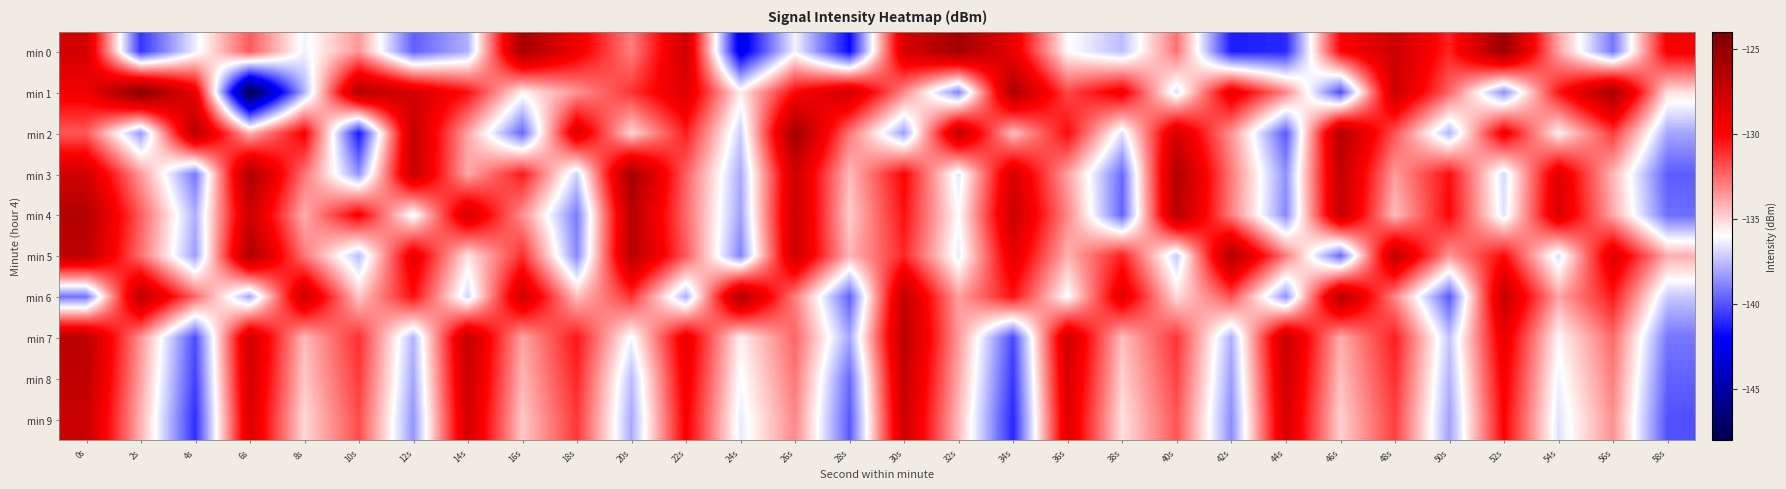

Reading right to left, extract all data points from this chart.

min 0: 58s=-129.7	56s=-139.2	54s=-133.9	52s=-125.3	50s=-130.8	48s=-127.7	46s=-130.1	44s=-141.0	42s=-141.3	40s=-132.7	38s=-137.6	36s=-135.9	34s=-129.0	32s=-125.8	30s=-128.2	28s=-141.8	26s=-136.3	24s=-142.8	22s=-127.7	20s=-133.0	18s=-129.4	16s=-125.9	14s=-137.8	12s=-139.7	10s=-133.6	8s=-136.3	6s=-132.1	4s=-136.4	2s=-140.8	0s=-128.0
min 1: 58s=-135.3	56s=-125.9	54s=-130.5	52s=-138.7	50s=-132.4	48s=-127.6	46s=-140.2	44s=-133.1	42s=-128.9	40s=-136.8	38s=-129.4	36s=-131.7	34s=-126.3	32s=-138.9	30s=-133.2	28s=-127.8	26s=-130.1	24s=-135.6	22s=-128.5	20s=-131.2	18s=-133.5	16s=-135.7	14s=-130.3	12s=-128.0	10s=-126.5	8s=-137.9	6s=-148.0	4s=-129.0	2s=-124.3	0s=-129.5
min 2: 58s=-138.1	56s=-131.4	54s=-135.7	52s=-129.3	50s=-137.8	48s=-132.0	46s=-126.4	44s=-139.9	42s=-133.5	40s=-128.1	38s=-136.7	36s=-130.2	34s=-134.6	32s=-127.1	30s=-138.3	28s=-132.8	26s=-125.6	24s=-137.2	22s=-130.7	20s=-135.1	18s=-128.4	16s=-139.6	14s=-133.9	12s=-127.3	10s=-141.5	8s=-129.8	6s=-134.2	4s=-126.7	2s=-138.4	0s=-132.1
min 3: 58s=-139.8	56s=-134.3	54s=-128.6	52s=-136.9	50s=-130.3	48s=-133.7	46s=-127.2	44s=-138.6	42s=-132.9	40s=-126.3	38s=-139.5	36s=-133.8	34s=-128.2	32s=-136.6	30s=-130.0	28s=-134.4	26s=-127.8	24s=-138.0	22s=-132.3	20s=-125.7	18s=-137.1	16s=-130.6	14s=-134.0	12s=-127.4	10s=-138.5	8s=-132.7	6s=-126.1	4s=-139.2	2s=-133.6	0s=-127.9
min 4: 58s=-139.4	56s=-134.0	54s=-128.3	52s=-136.7	50s=-130.1	48s=-134.5	46s=-127.3	44s=-138.8	42s=-133.0	40s=-126.6	38s=-139.7	36s=-133.2	34s=-127.6	32s=-136.0	30s=-130.4	28s=-134.8	26s=-127.5	24s=-138.2	22s=-132.5	20s=-126.8	18s=-139.1	16s=-133.4	14s=-128.0	12s=-136.3	10s=-129.7	8s=-134.1	6s=-127.7	4s=-137.9	2s=-132.2	0s=-126.5
min 5: 58s=-134.1	56s=-128.5	54s=-136.8	52s=-130.2	50s=-133.6	48s=-127.1	46s=-139.6	44s=-132.9	42s=-126.4	40s=-137.3	38s=-130.7	36s=-134.2	34s=-128.8	32s=-136.5	30s=-130.9	28s=-134.3	26s=-127.7	24s=-138.9	22s=-132.1	20s=-126.7	18s=-138.8	16s=-131.1	14s=-135.4	12s=-128.9	10s=-137.6	8s=-132.8	6s=-126.2	4s=-138.3	2s=-132.6	0s=-127.0
min 6: 58s=-137.3	56s=-130.6	54s=-133.9	52s=-127.4	50s=-139.9	48s=-133.2	46s=-126.5	44s=-138.6	42s=-131.9	40s=-135.2	38s=-128.7	36s=-136.1	34s=-130.4	32s=-133.8	30s=-127.2	28s=-139.7	26s=-133.0	24s=-126.3	22s=-137.9	20s=-131.2	18s=-134.5	16s=-127.8	14s=-137.0	12s=-130.3	10s=-134.7	8s=-127.6	6s=-138.1	4s=-132.4	2s=-126.9	0s=-139.3
min 7: 58s=-139.2	56s=-132.5	54s=-135.8	52s=-129.1	50s=-137.4	48s=-130.7	46s=-134.1	44s=-127.4	42s=-137.9	40s=-131.2	38s=-134.5	36s=-127.8	34s=-140.3	32s=-133.6	30s=-126.9	28s=-138.1	26s=-132.4	24s=-135.7	22s=-129.0	20s=-136.2	18s=-130.5	16s=-133.9	14s=-127.3	12s=-137.8	10s=-131.1	8s=-134.4	6s=-127.7	4s=-140.2	2s=-133.5	0s=-126.8
min 8: 58s=-139.7	56s=-133.0	54s=-136.3	52s=-129.6	50s=-137.8	48s=-131.1	46s=-134.5	44s=-127.8	42s=-138.3	40s=-131.6	38s=-134.9	36s=-128.2	34s=-140.7	32s=-134.0	30s=-127.3	28s=-139.5	26s=-132.8	24s=-136.1	22s=-129.4	20s=-137.6	18s=-130.9	16s=-134.3	14s=-127.6	12s=-138.1	10s=-131.4	8s=-134.7	6s=-128.0	4s=-140.5	2s=-133.8	0s=-127.1
min 9: 58s=-140.1	56s=-133.4	54s=-136.7	52s=-130.0	50s=-138.2	48s=-131.5	46s=-134.9	44s=-128.2	42s=-138.7	40s=-132.0	38s=-135.3	36s=-128.6	34s=-141.1	32s=-134.4	30s=-127.7	28s=-139.9	26s=-133.2	24s=-136.5	22s=-129.8	20s=-138.0	18s=-131.3	16s=-134.7	14s=-128.0	12s=-138.5	10s=-131.8	8s=-135.1	6s=-128.4	4s=-140.9	2s=-134.2	0s=-127.5